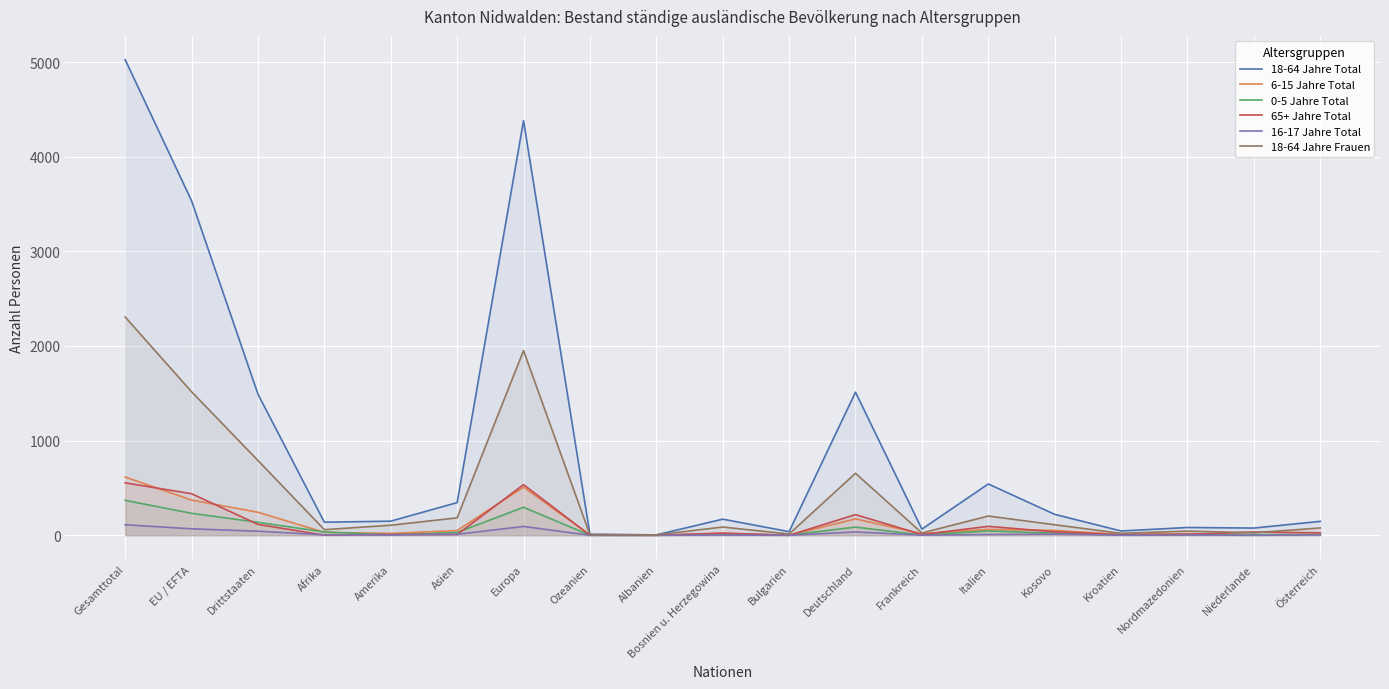

Read the 16-17 Jahre Total value at Österreich.

4